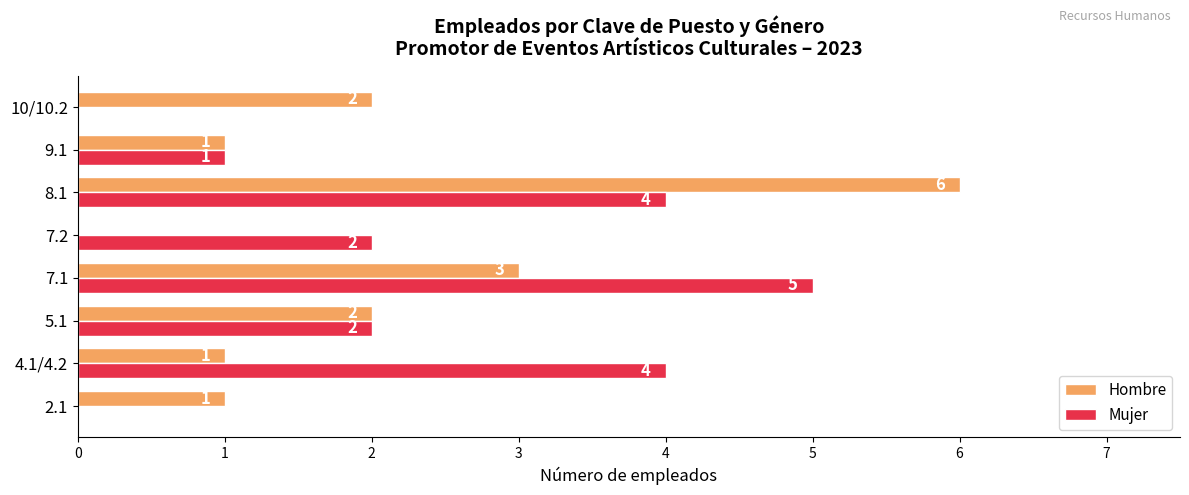

Which series changed the most between 4.1/4.2 and 8.1?

Hombre